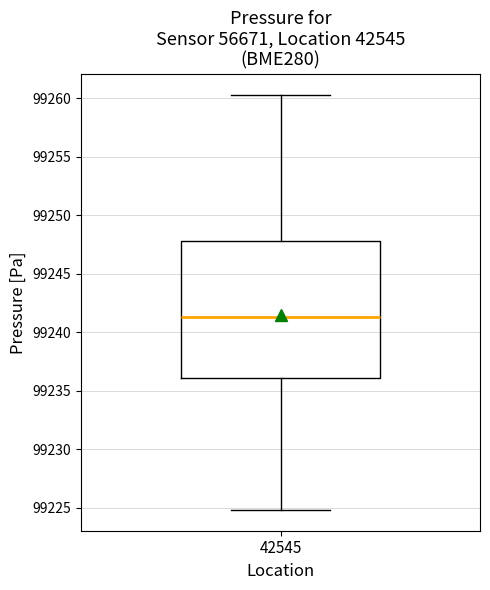

Read this box plot against the y-axis: the position of the median line, the range covered by the box, and the ends of both whiskers. The values are not printed on the chart, so give them approximately, as read against the axis.

median 99241.5, box 99236.0 to 99248.0, whiskers 99225.0 to 99260.5